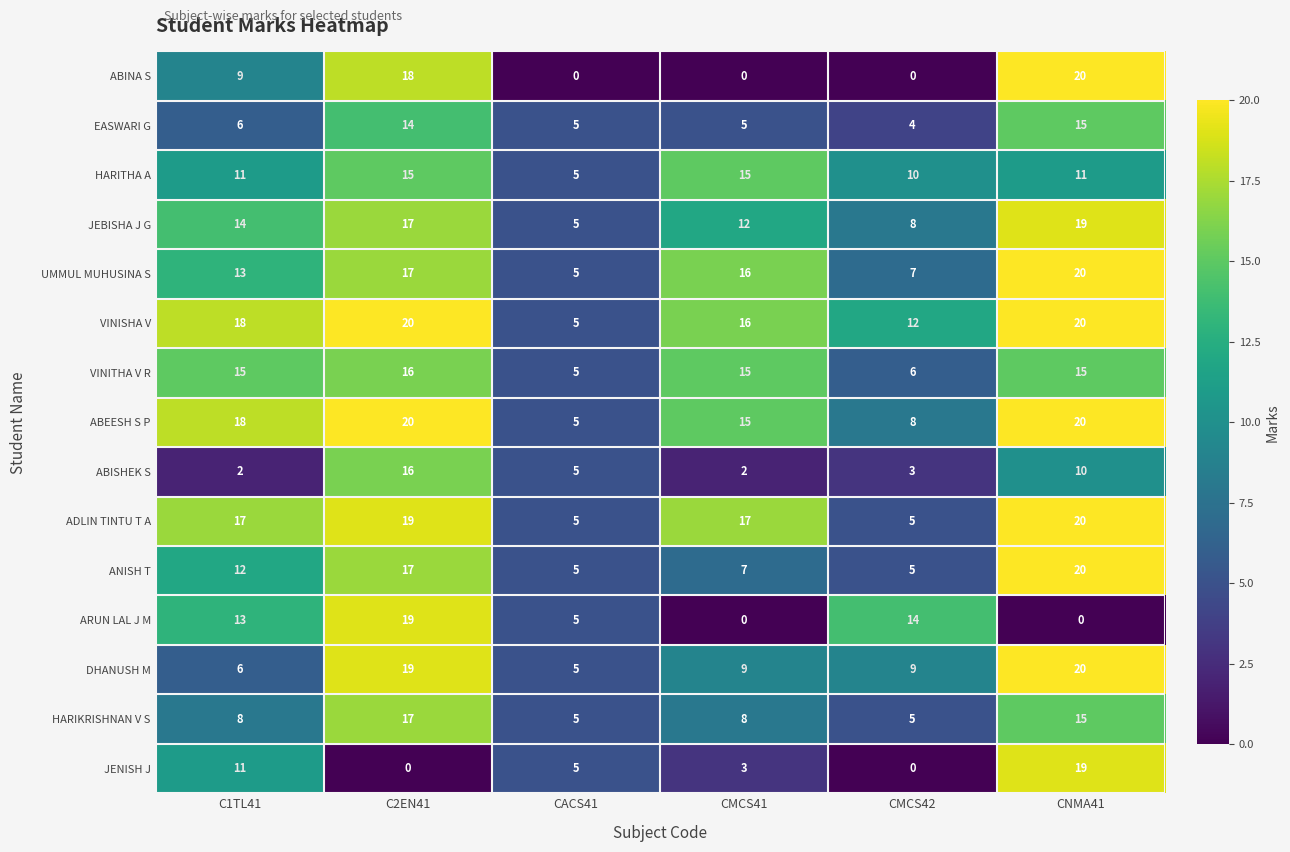

Which series changed the most between CACS41 and CMCS41?

ADLIN TINTU T A